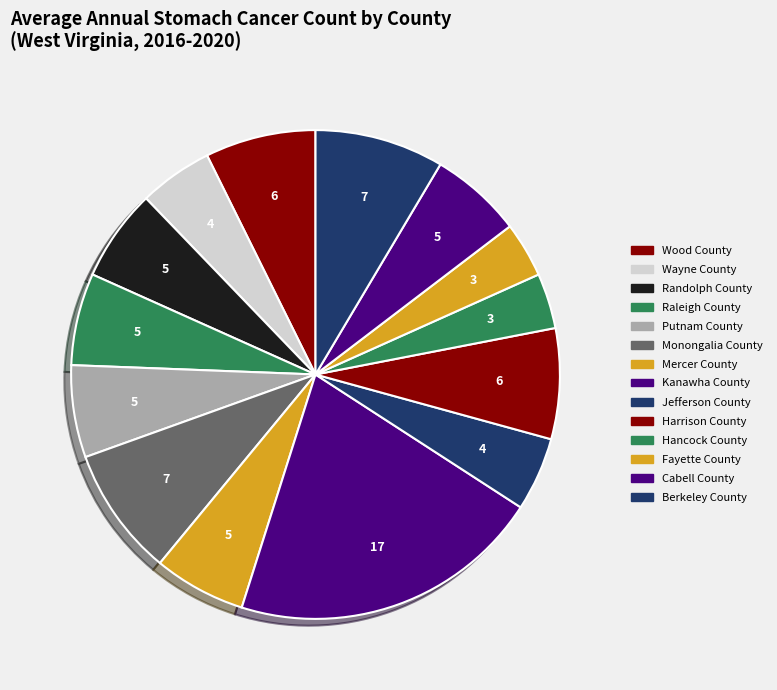

Rank the categories by value from highest to lowest.

Kanawha County, Monongalia County, Berkeley County, Wood County, Harrison County, Randolph County, Raleigh County, Putnam County, Mercer County, Cabell County, Wayne County, Jefferson County, Hancock County, Fayette County